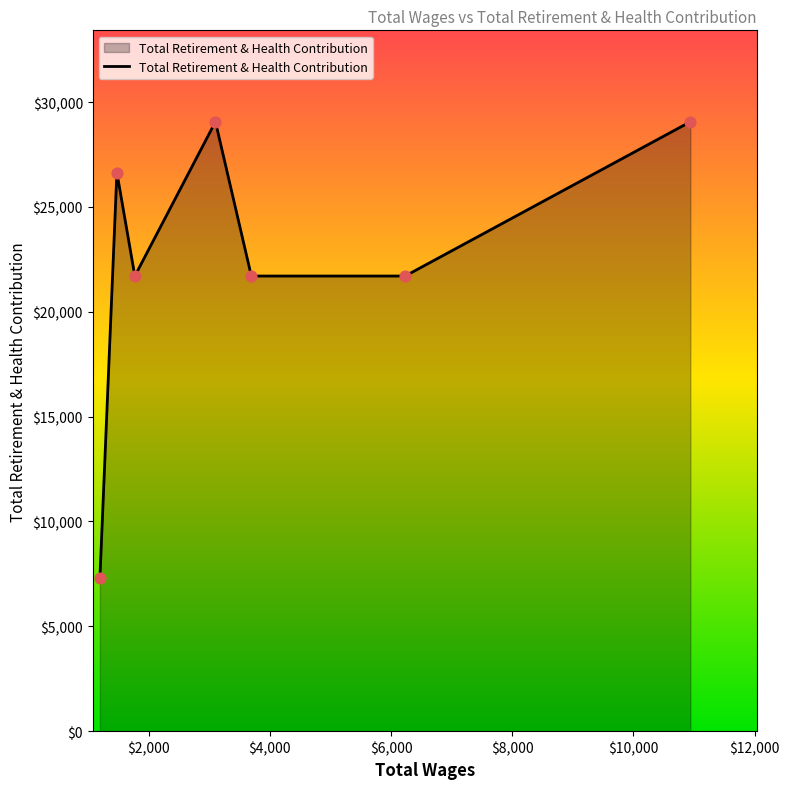

True or false: there are more than 0 points higher than both neighbors.

True